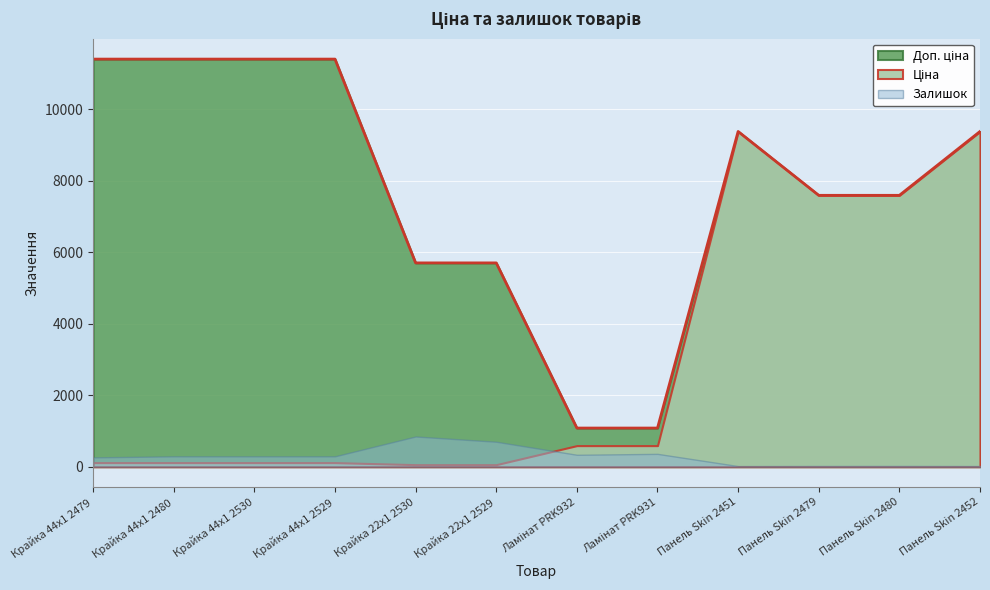

In Ціна, how many points are higher than both neighbors (excluding endpoints)?

1